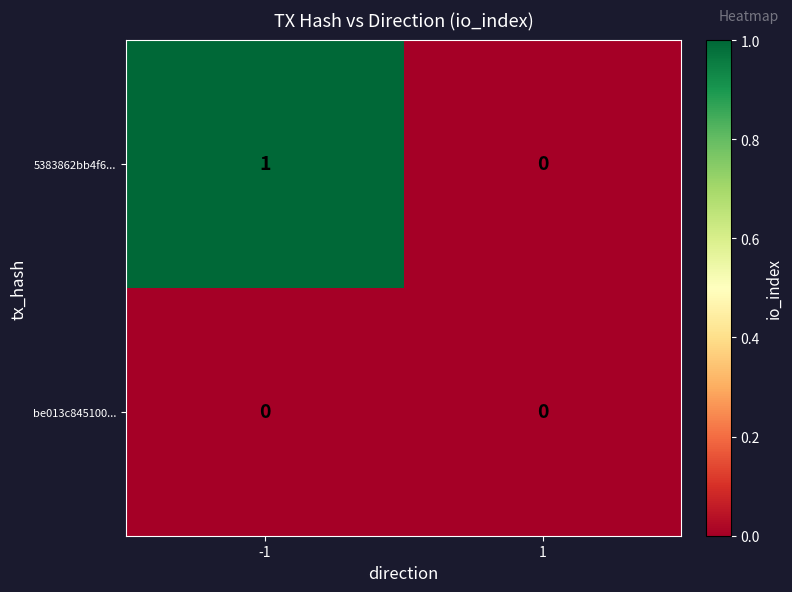

Which series has the widest spread of values?

5383862bb4f6...